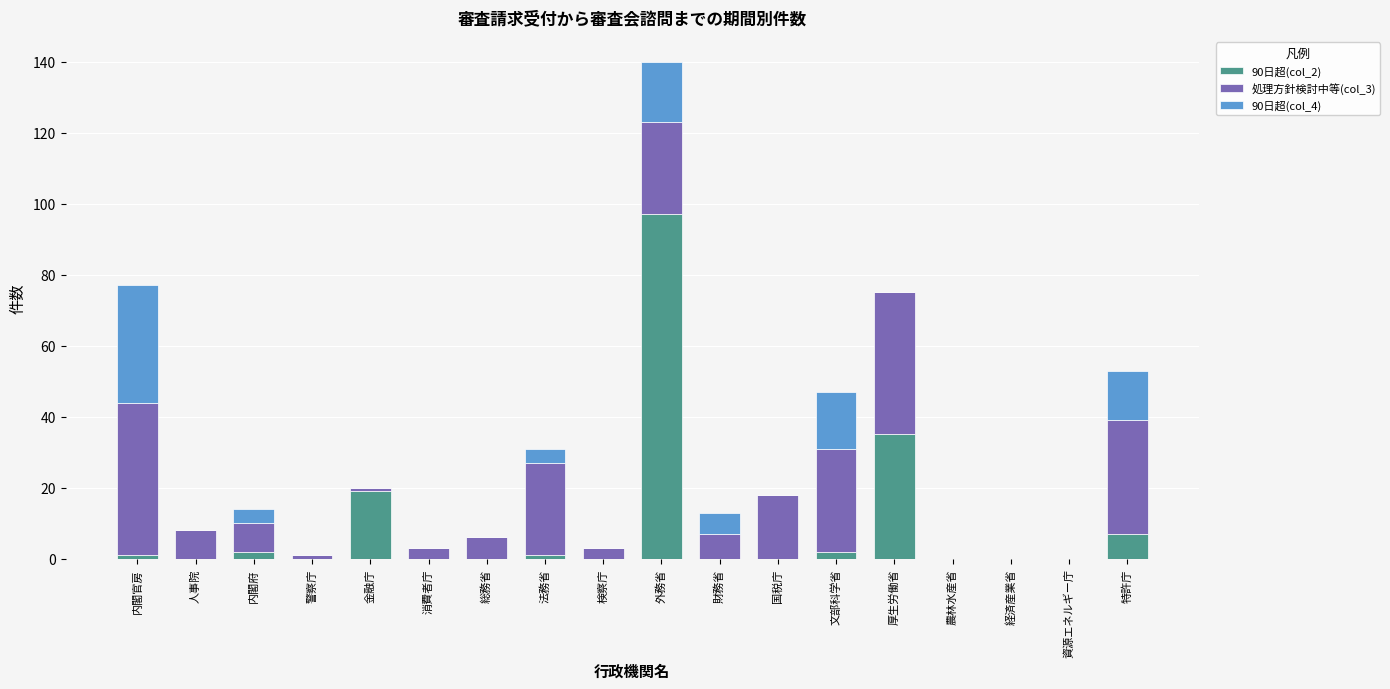

What is the total value across all series at 特許庁?

53